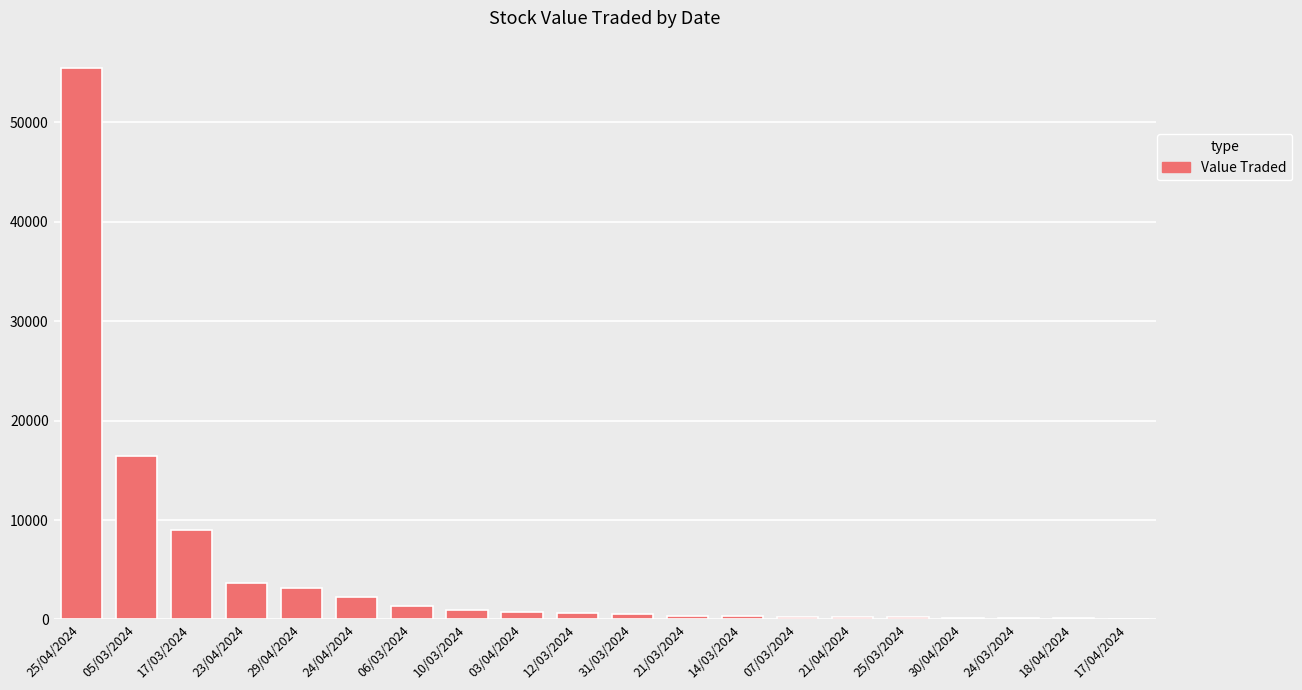

What is the difference between the values at 31/03/2024 and 10/03/2024?

361